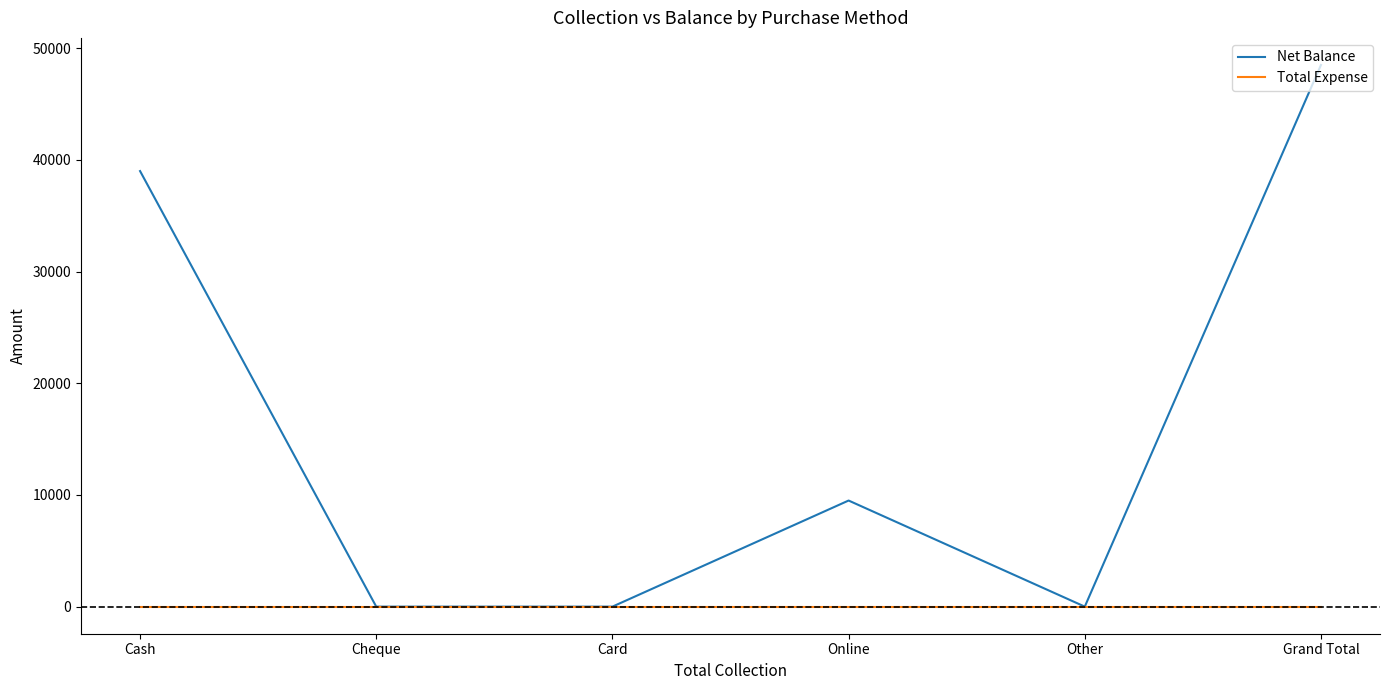

Which series has the largest range (max minus min)?

Net Balance